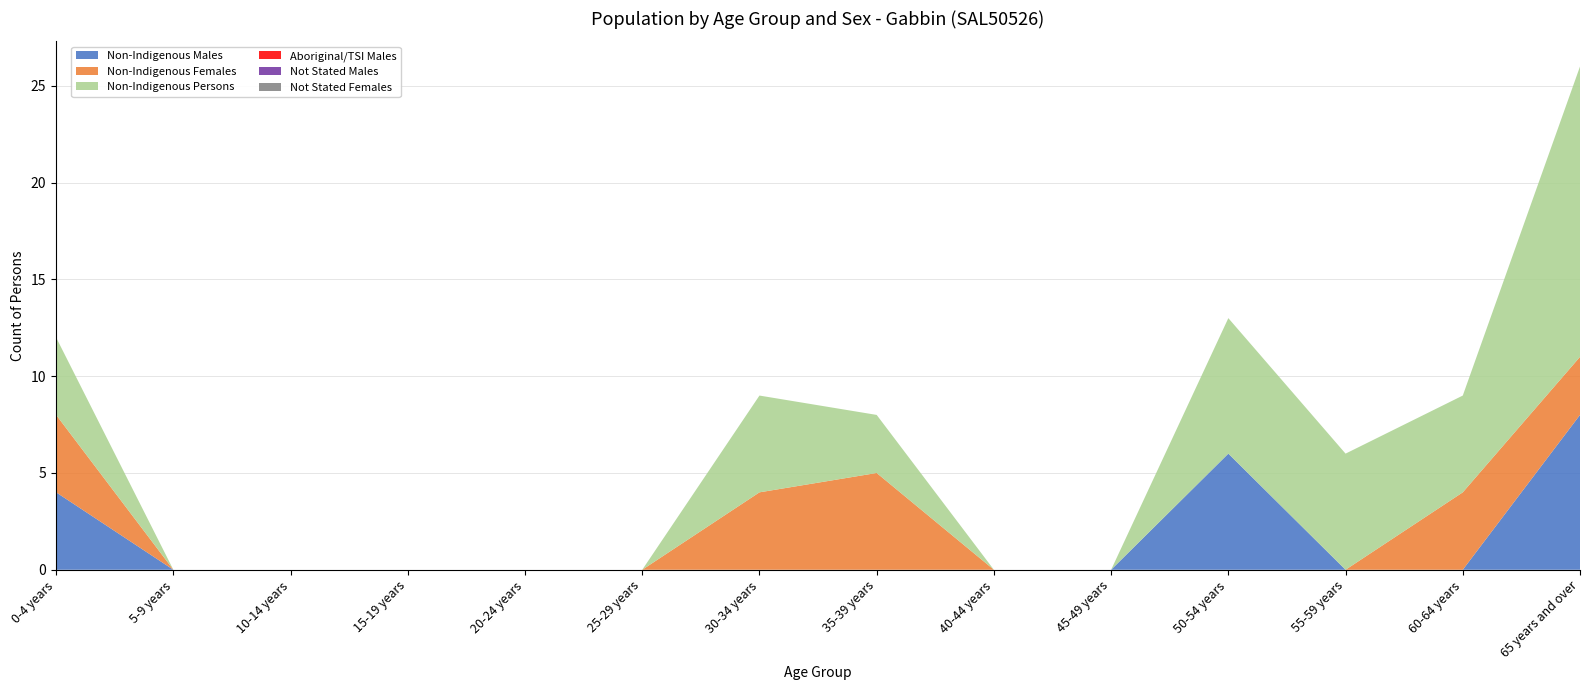

Reading right to left, list all the values displayed in this chart.

Non-Indigenous Males: 65 years and over=8	60-64 years=0	55-59 years=0	50-54 years=6	45-49 years=0	40-44 years=0	35-39 years=0	30-34 years=0	25-29 years=0	20-24 years=0	15-19 years=0	10-14 years=0	5-9 years=0	0-4 years=4
Non-Indigenous Females: 65 years and over=3	60-64 years=4	55-59 years=0	50-54 years=0	45-49 years=0	40-44 years=0	35-39 years=5	30-34 years=4	25-29 years=0	20-24 years=0	15-19 years=0	10-14 years=0	5-9 years=0	0-4 years=4
Non-Indigenous Persons: 65 years and over=15	60-64 years=5	55-59 years=6	50-54 years=7	45-49 years=0	40-44 years=0	35-39 years=3	30-34 years=5	25-29 years=0	20-24 years=0	15-19 years=0	10-14 years=0	5-9 years=0	0-4 years=4
Aboriginal/TSI Males: 65 years and over=0	60-64 years=0	55-59 years=0	50-54 years=0	45-49 years=0	40-44 years=0	35-39 years=0	30-34 years=0	25-29 years=0	20-24 years=0	15-19 years=0	10-14 years=0	5-9 years=0	0-4 years=0
Not Stated Males: 65 years and over=0	60-64 years=0	55-59 years=0	50-54 years=0	45-49 years=0	40-44 years=0	35-39 years=0	30-34 years=0	25-29 years=0	20-24 years=0	15-19 years=0	10-14 years=0	5-9 years=0	0-4 years=0
Not Stated Females: 65 years and over=0	60-64 years=0	55-59 years=0	50-54 years=0	45-49 years=0	40-44 years=0	35-39 years=0	30-34 years=0	25-29 years=0	20-24 years=0	15-19 years=0	10-14 years=0	5-9 years=0	0-4 years=0